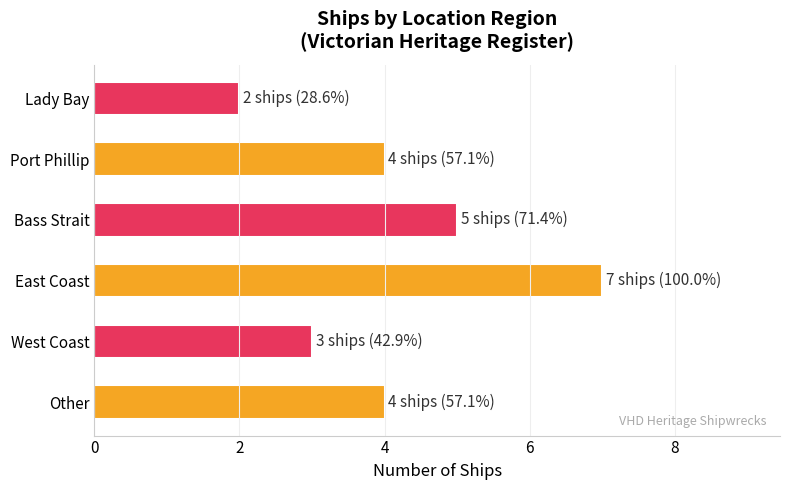

Is it true that the value at West Coast is 3?

True